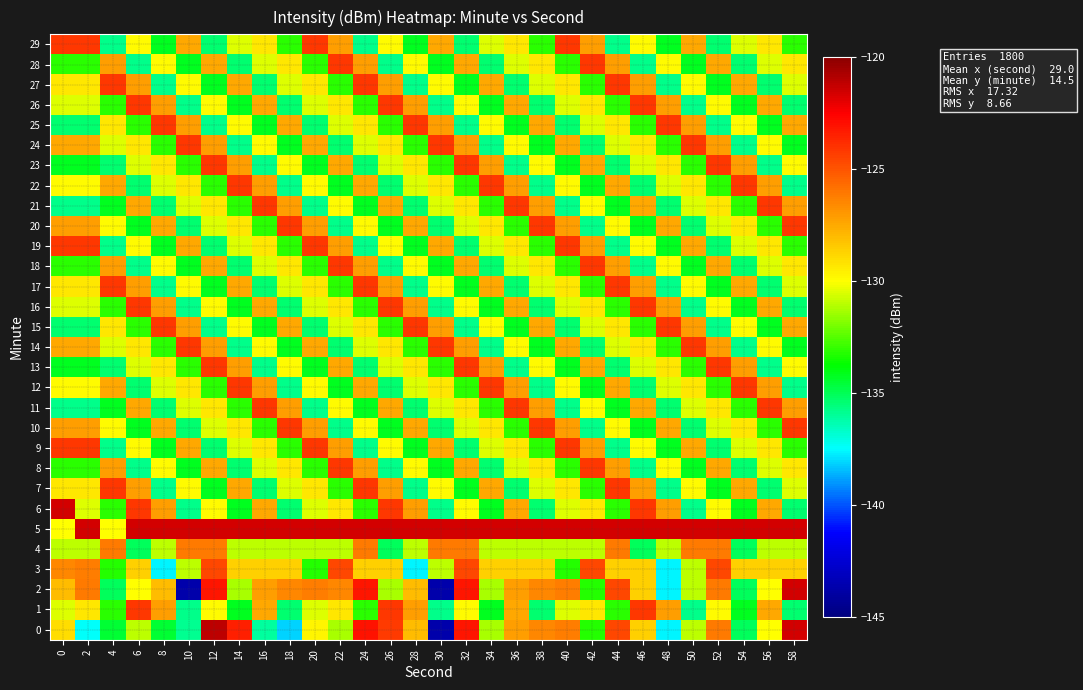

At 10, list the series in order from smallest to largest.

2, 0, 1, 6, 16, 26, 10, 20, 8, 18, 28, 13, 23, 3, 11, 21, 7, 17, 27, 12, 22, 9, 19, 29, 15, 25, 4, 14, 24, 5